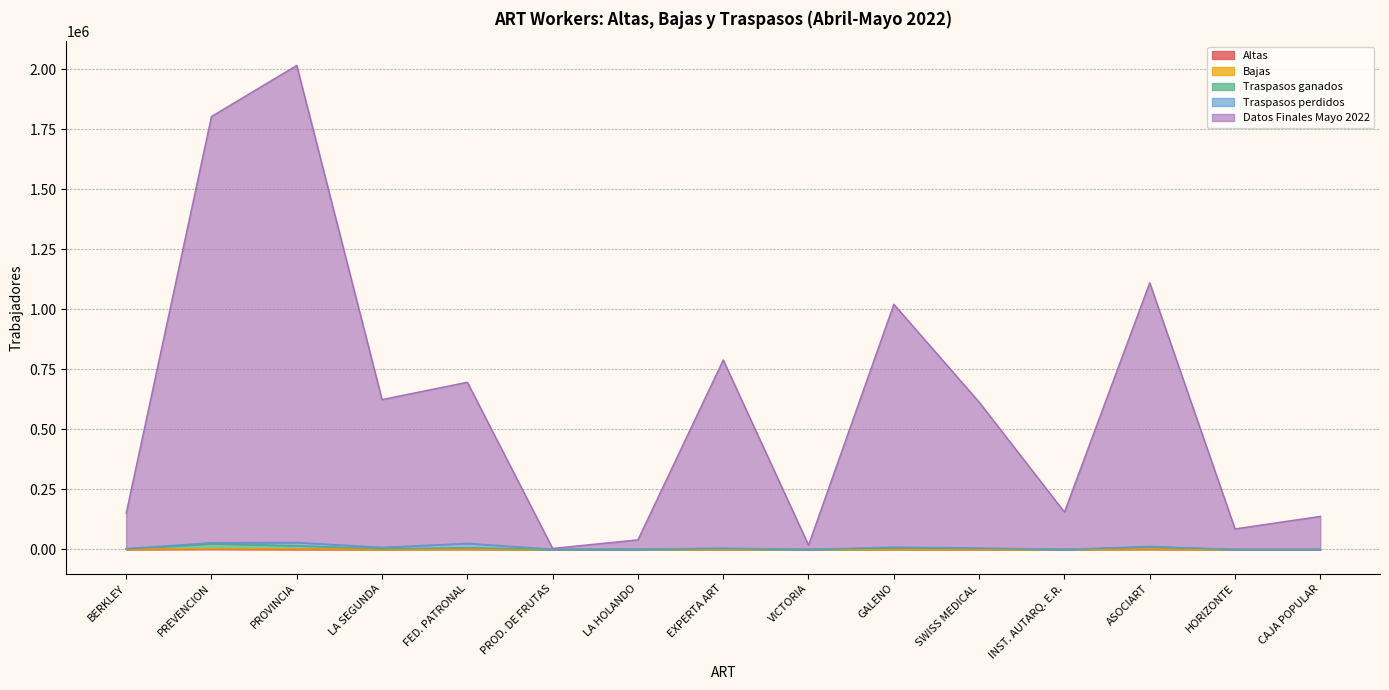

Which has a higher value, SWISS MEDICAL or LA HOLANDO?

SWISS MEDICAL